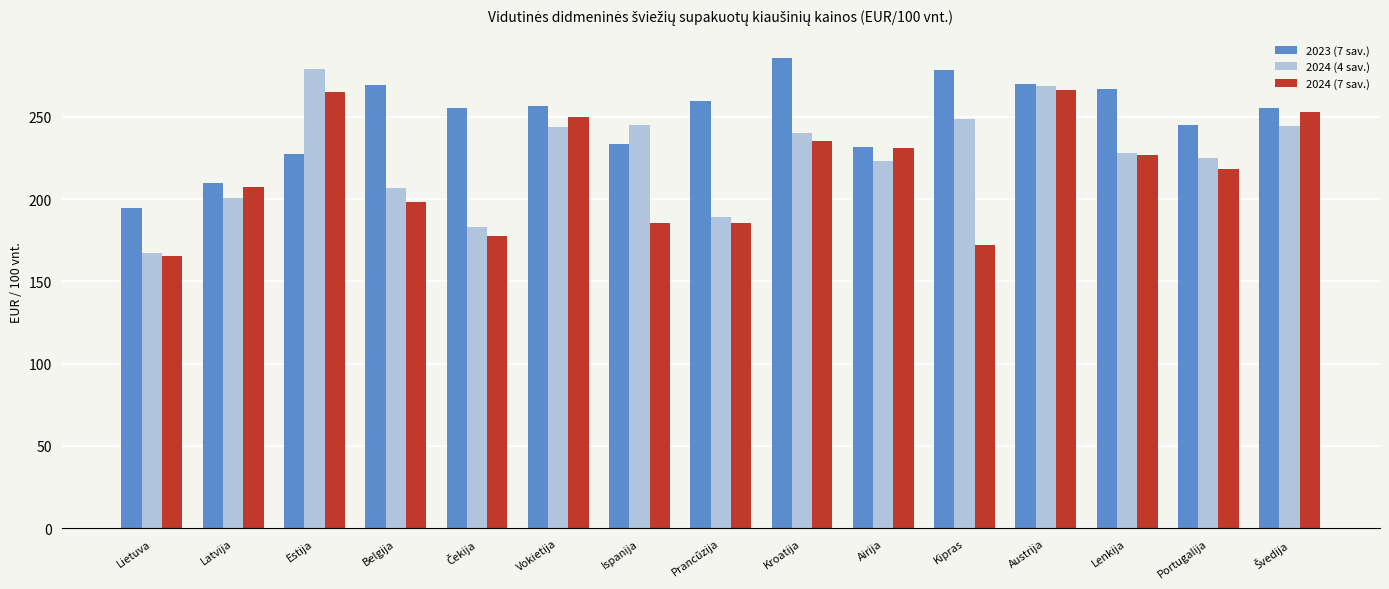

The 2024 (7 sav.) series shows 185.6 at Prancūzija. True or false?

True